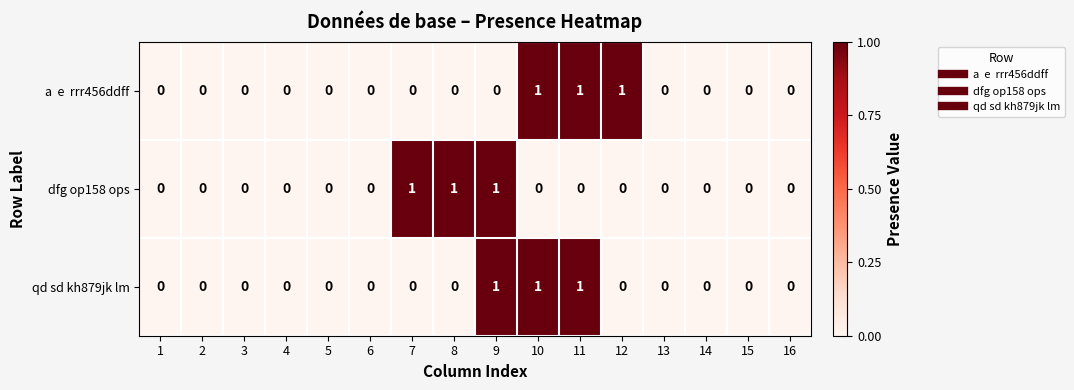

Count the number of categories in the chart.

16